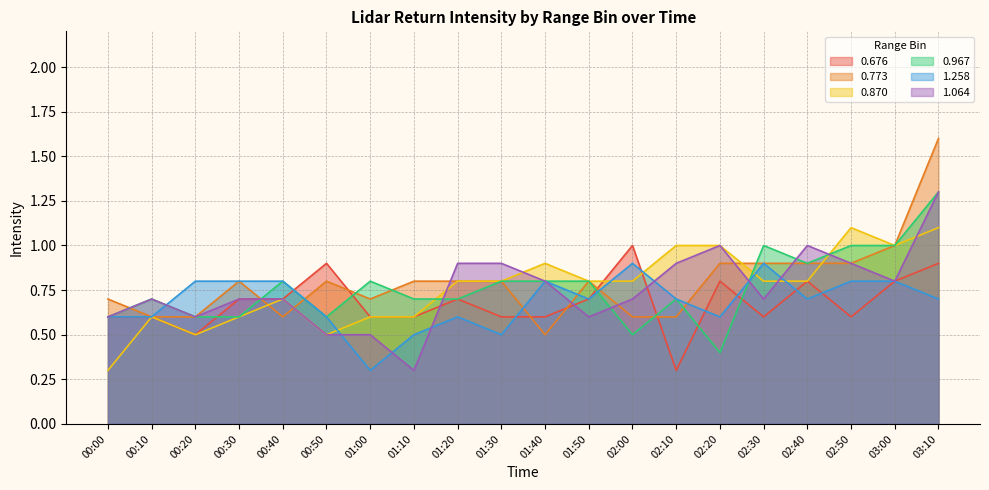

At which category does 1.064 reach its first local peak?

00:10